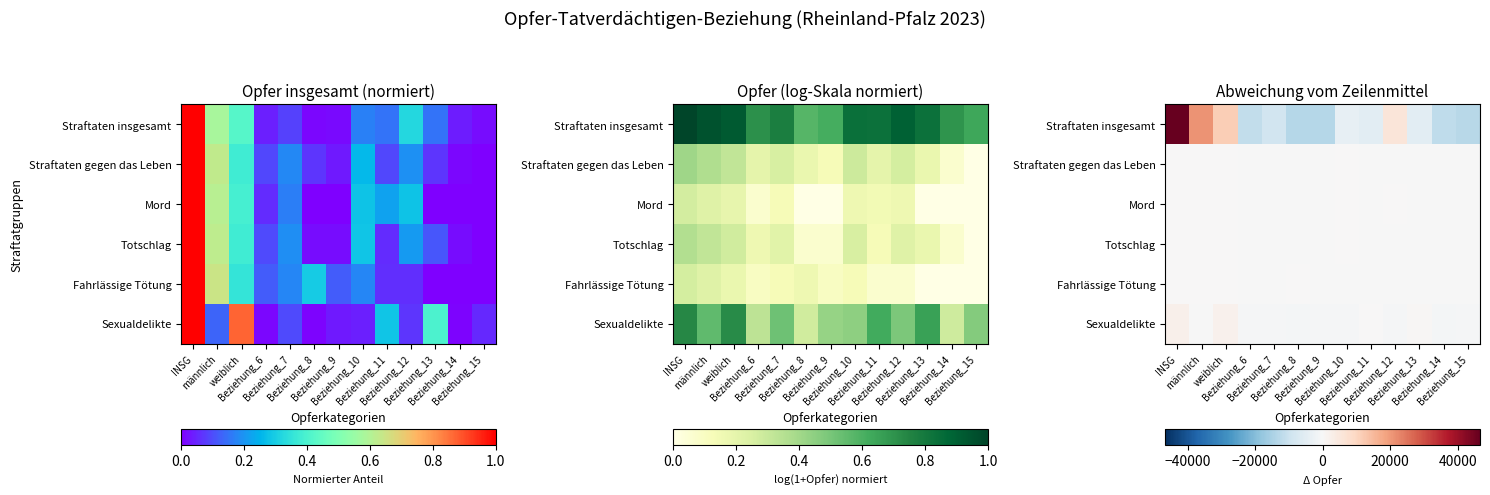

Which label corresponds to the smallest value in the chart?

Beziehung_8